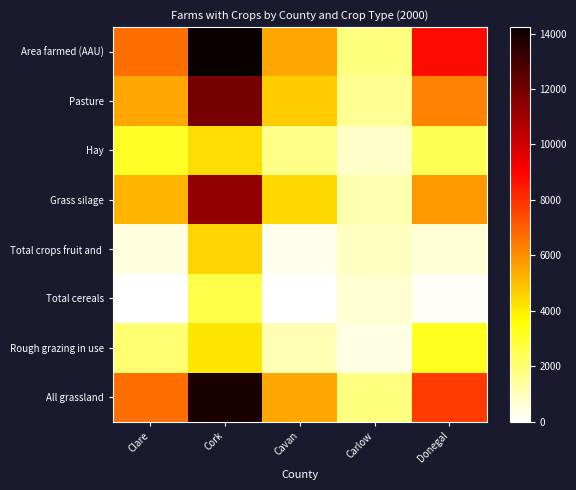

At which category is the sum across all series the highest?

Cork